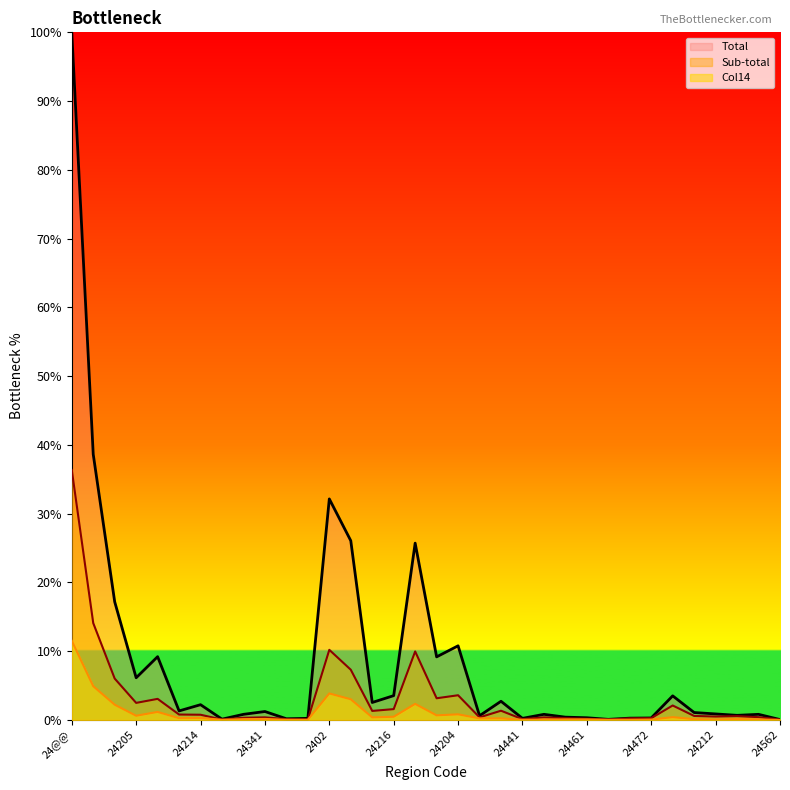

The Col2 series shows 0.9 at 24543. True or false?

False